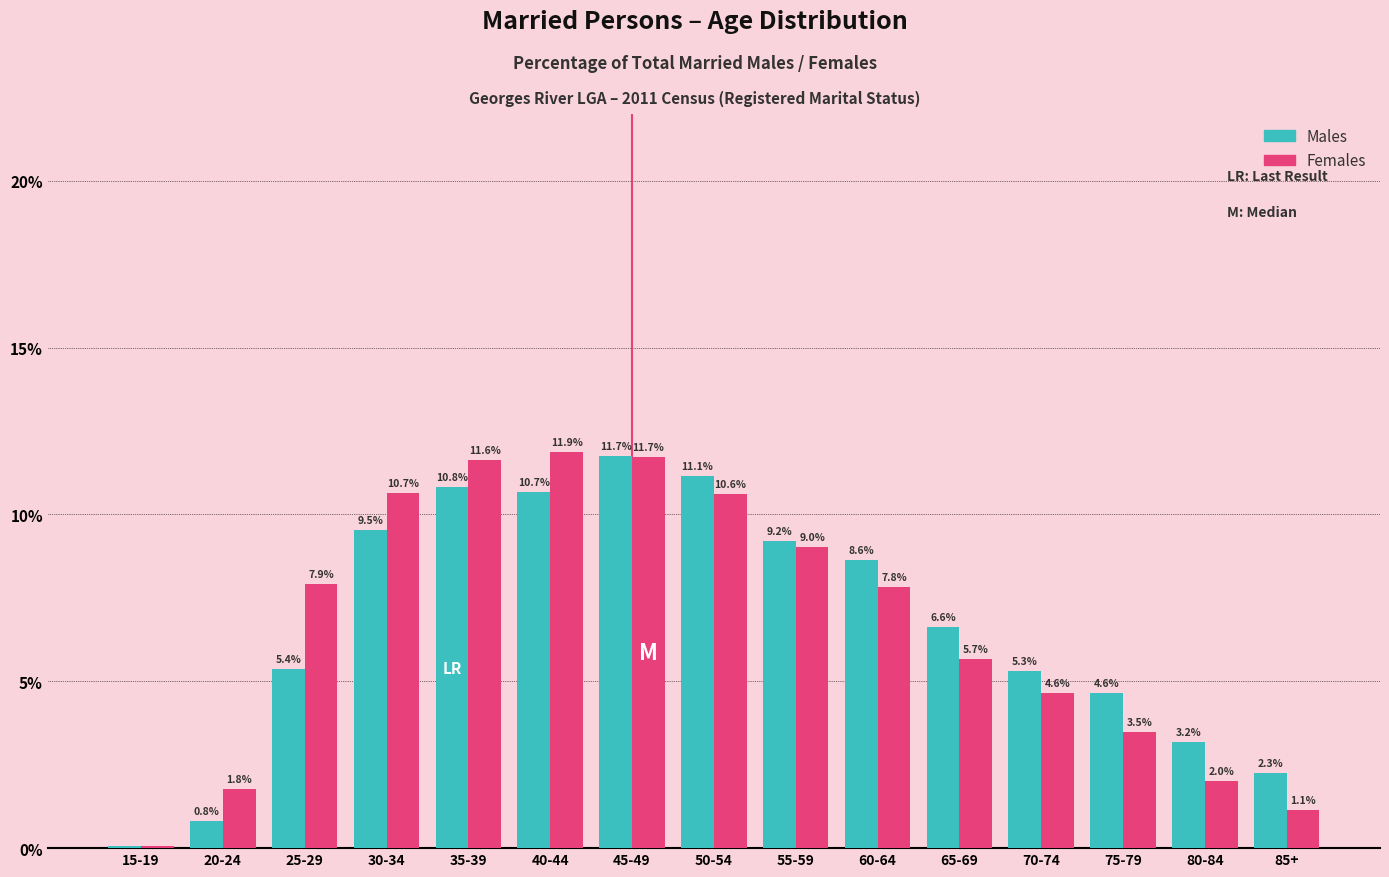

At which category does the chart reach its peak across all series?

40-44